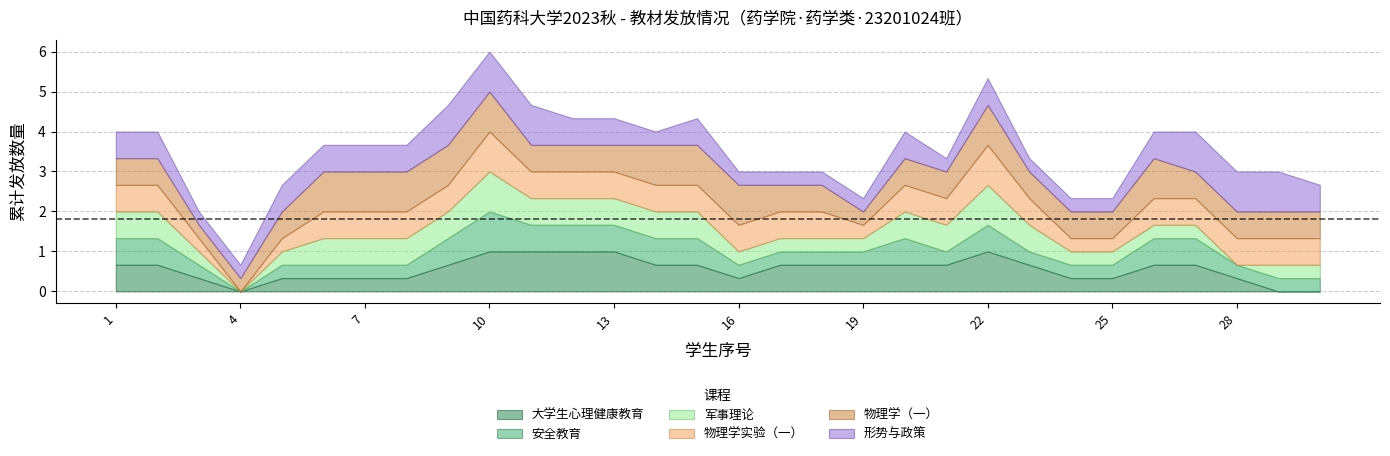

The 大学生心理健康教育 series shows 1.0 at 1. True or false?

False